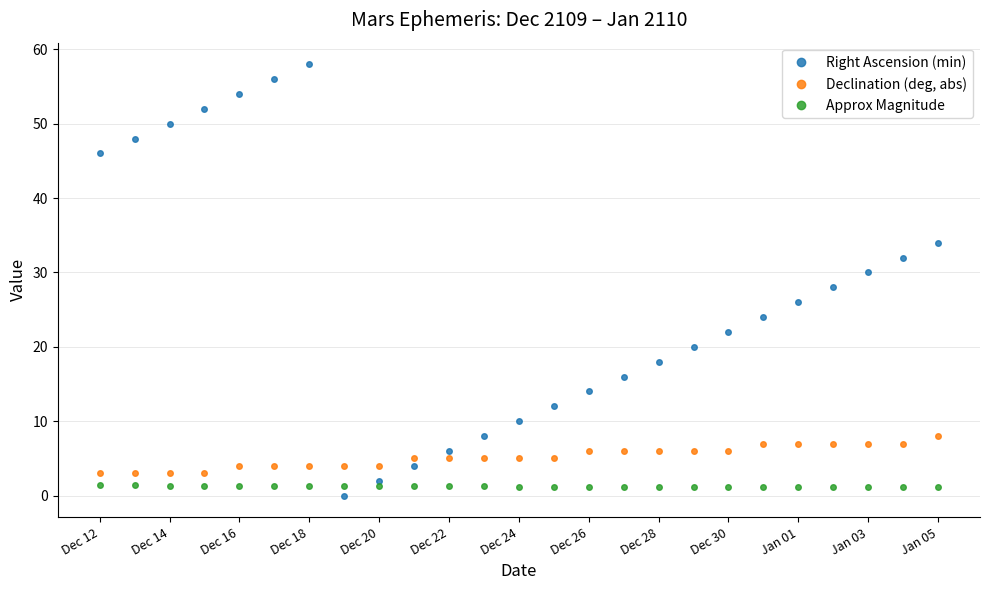

Rank the series by their maximum value, from lowest to highest.

Approx Magnitude, Declination (deg, abs), Right Ascension (min)